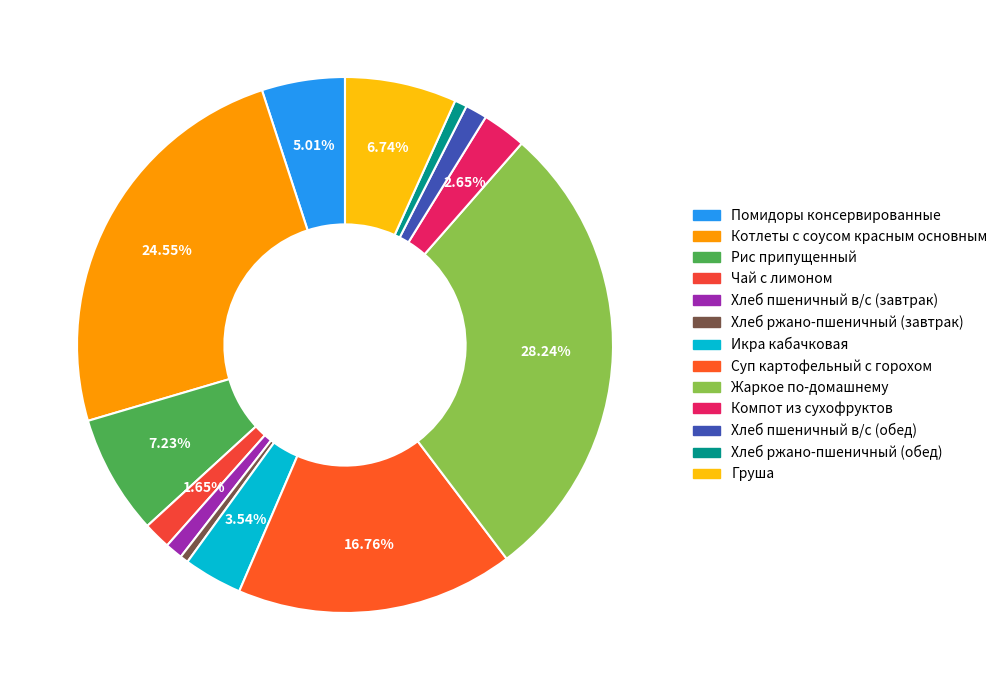

Combined, do Хлеб пшеничный в/с (завтрак) and Компот из сухофруктов account for over 50%?

No